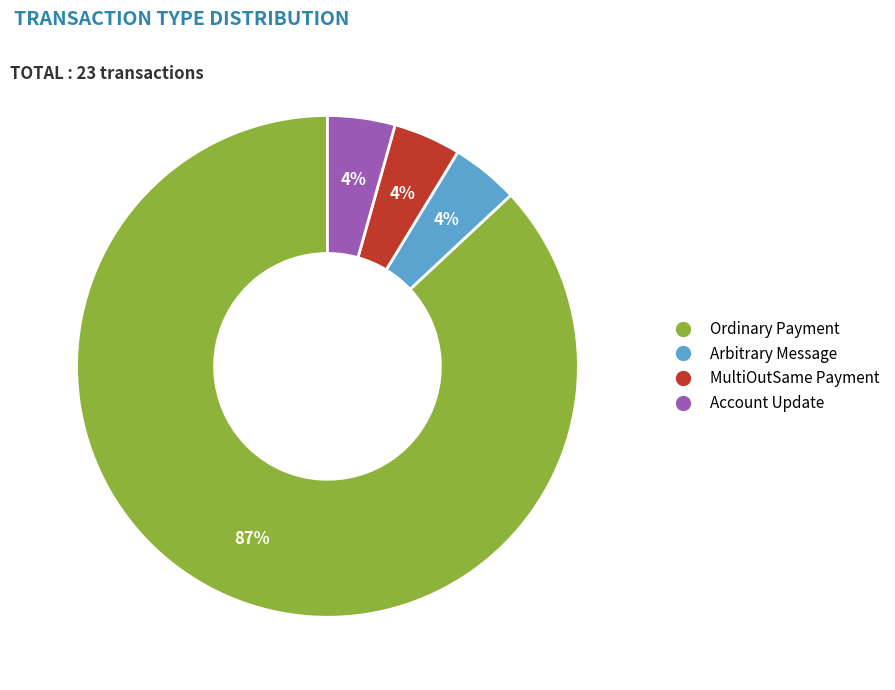

To the nearest percent, what is the average slice percentage?

25%